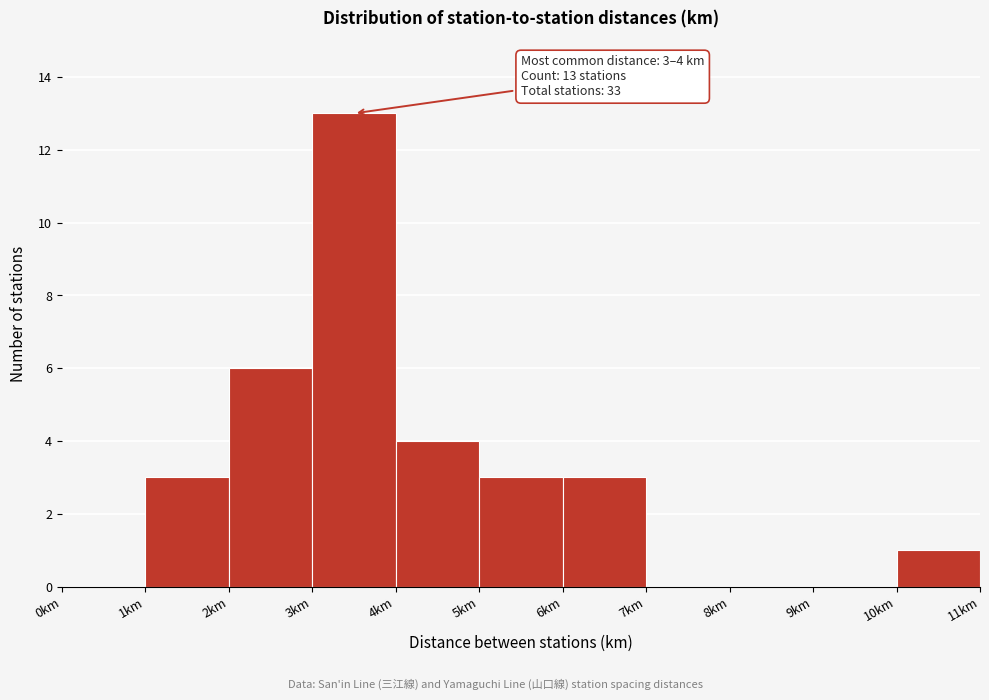

Over which range of the x-axis is the bar tallest?

3 to 4